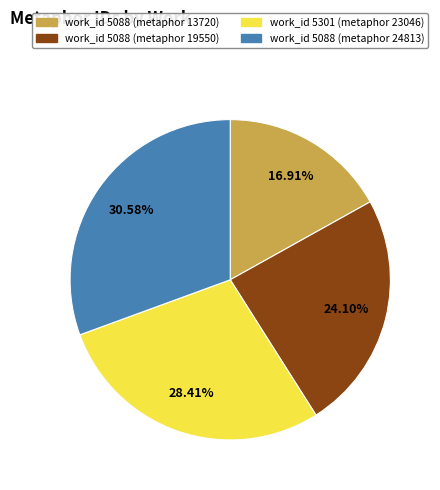

How many segments does this pie chart have?

4